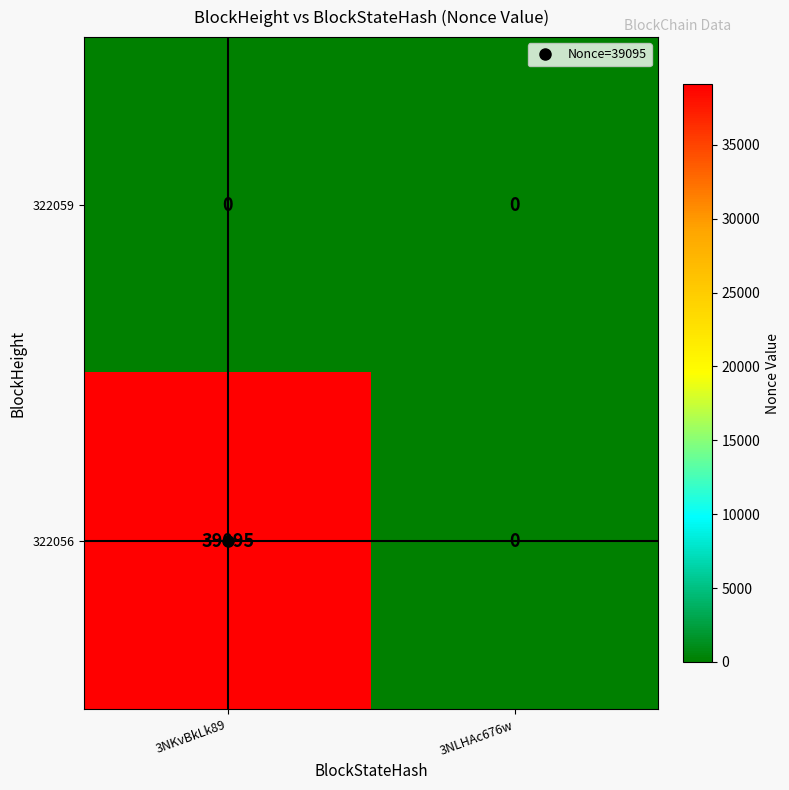

What is the greatest value displayed?

39095